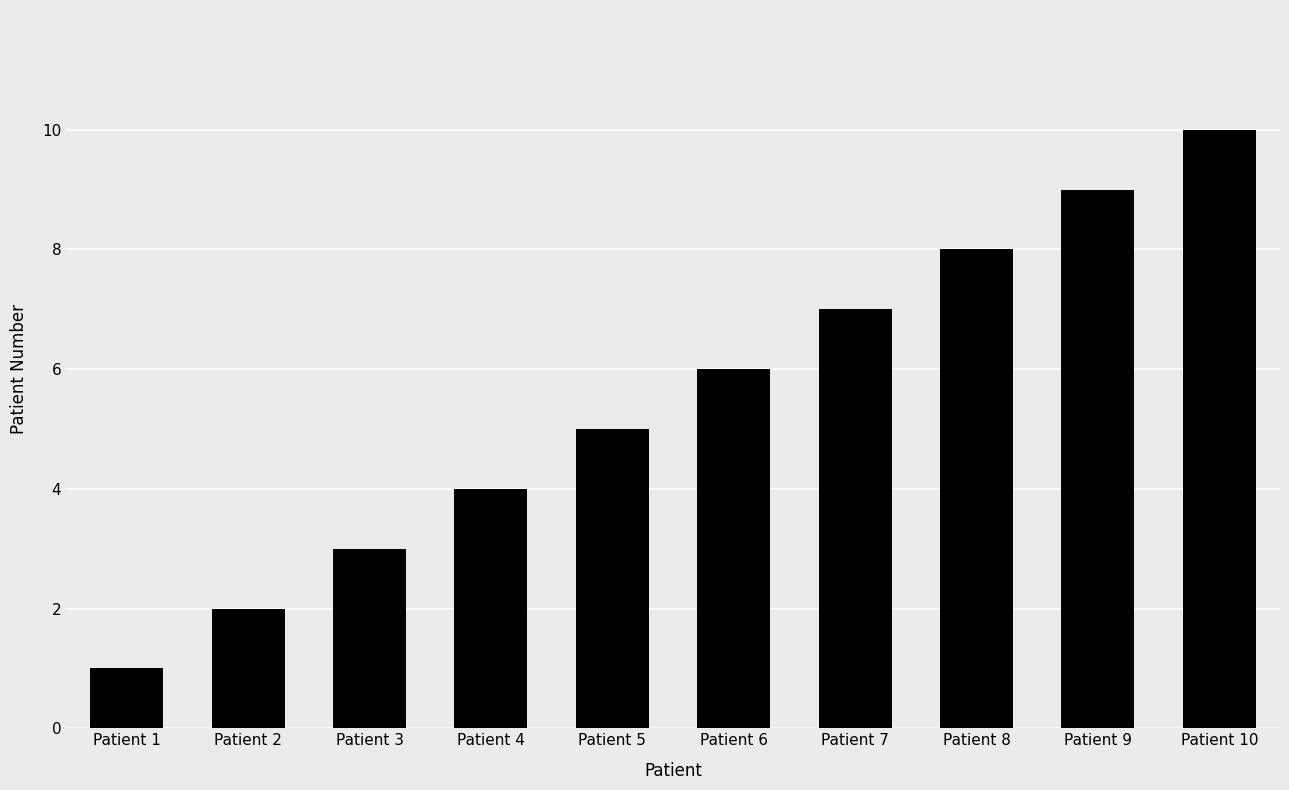

How many categories are shown in the chart?

10